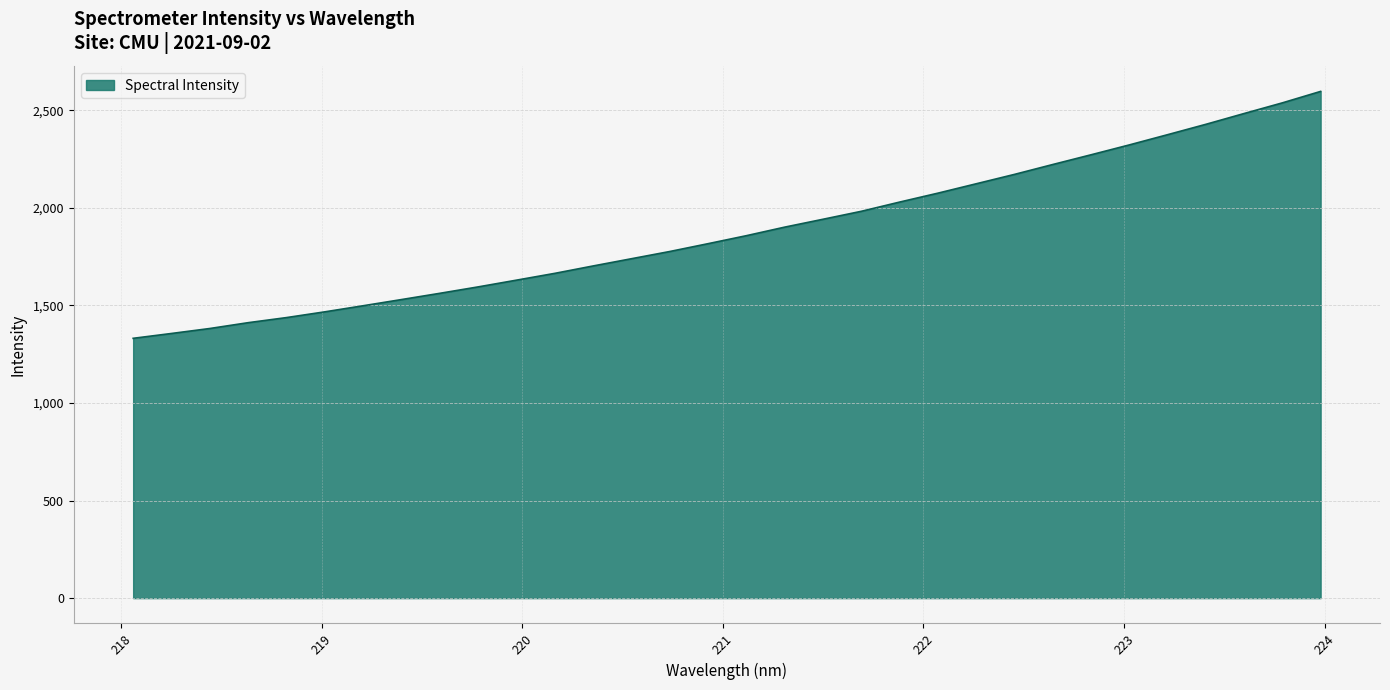

What is the difference between the maximum and minimum values?

1265.1